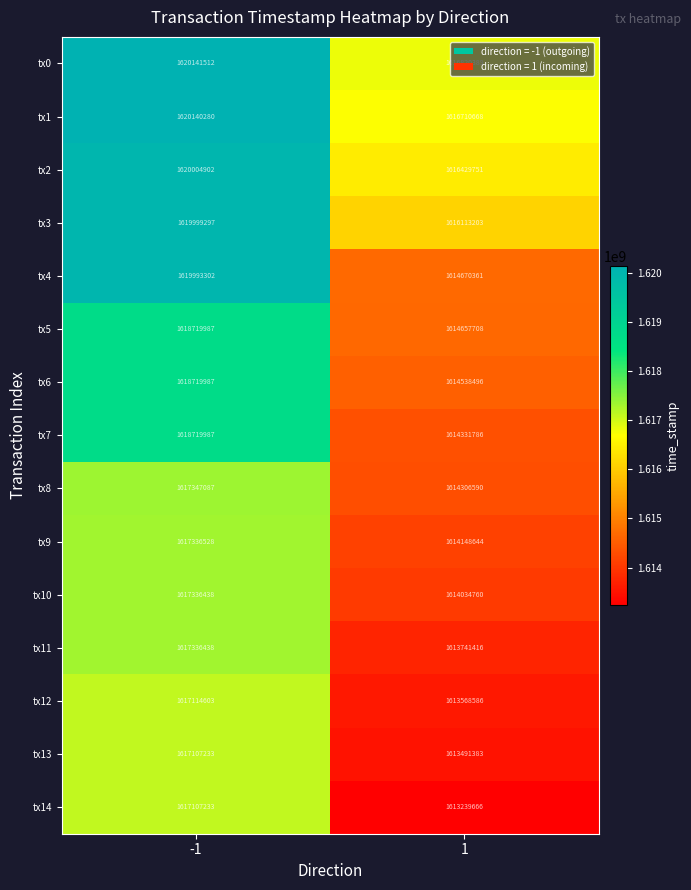

Which category has the highest value across all series?

-1